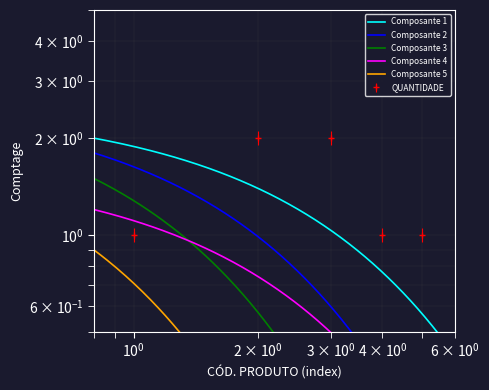

What is the difference between the second highest and second lowest values?

1